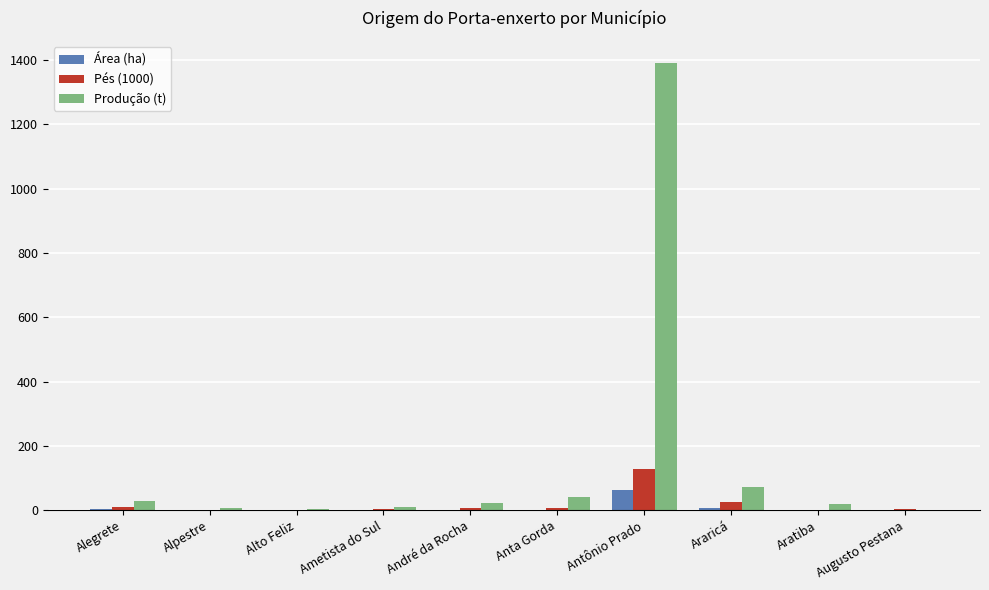

What is the sum of the Área (ha) values at Anta Gorda and Antônio Prado?

65.4